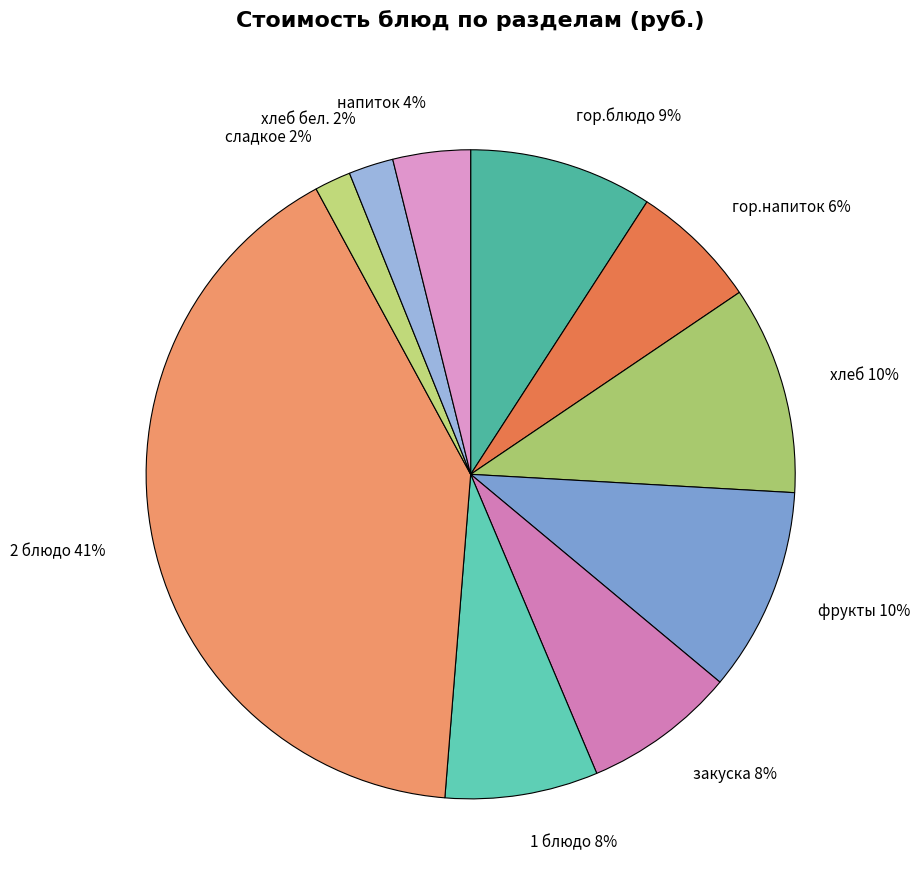

To the nearest percent, what is the combined percentage of гор.напиток and закуска?

14%